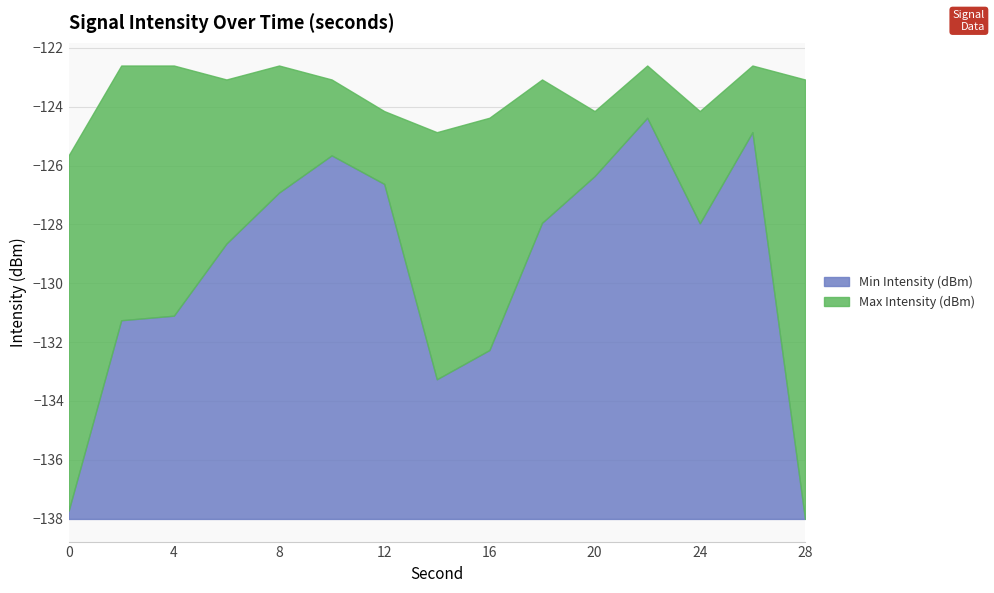

How many lines are shown in the chart?

2